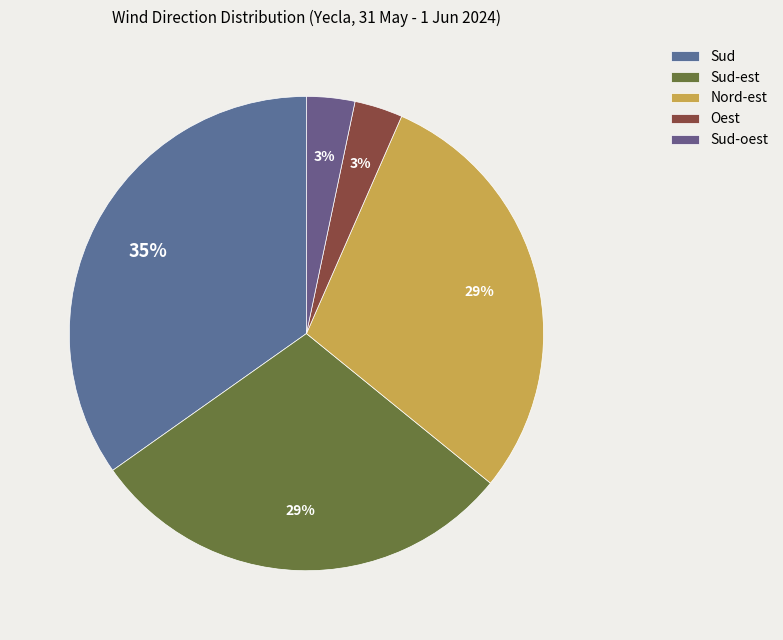

Is it true that Oest is 1% of the pie?

False